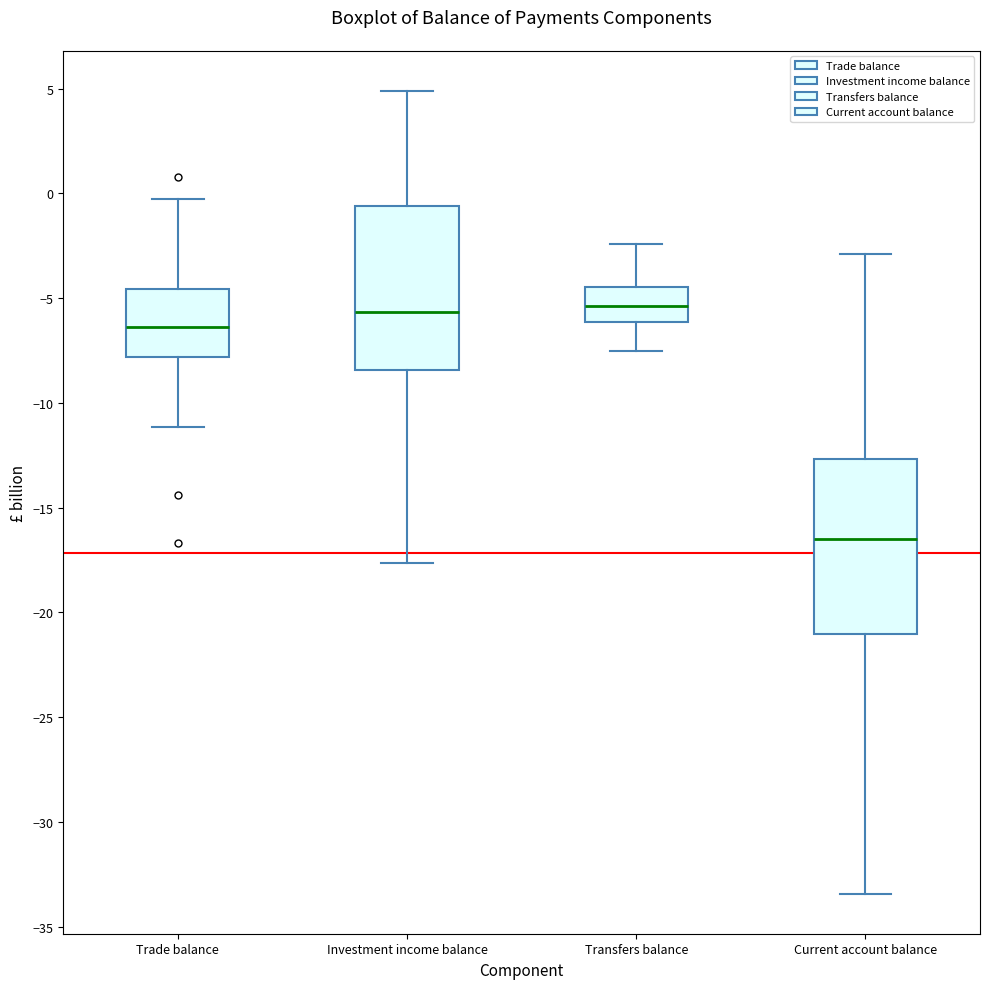

Which box has the lowest median line?

Current account balance